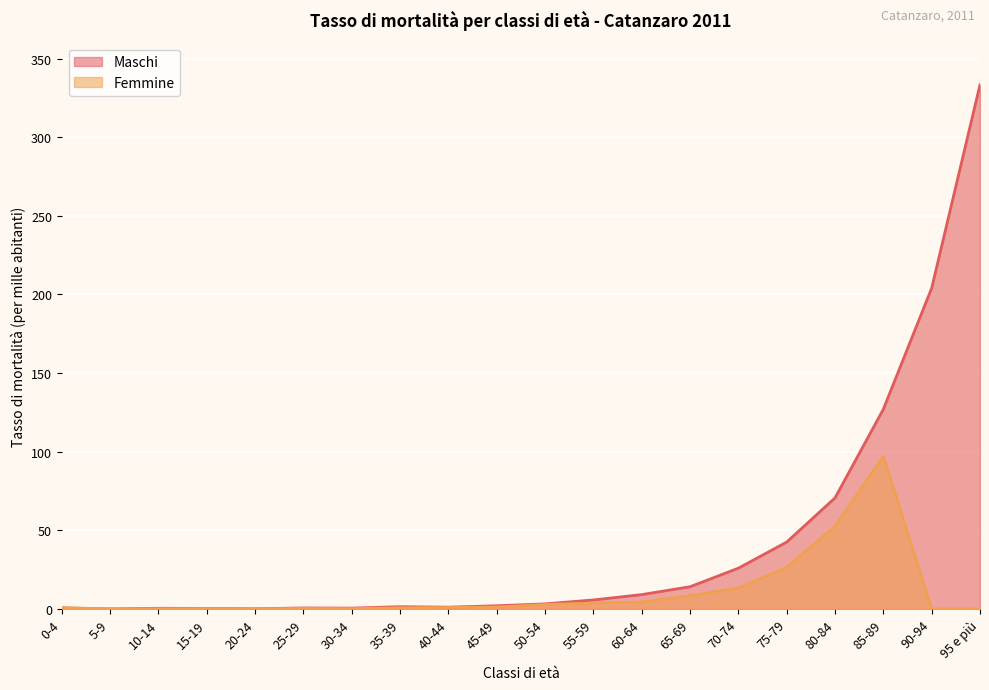

How many data points does each series have?

20